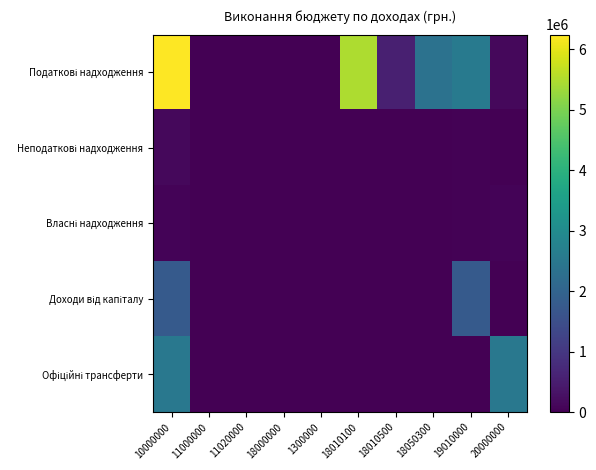

Which category has the lowest value across all series?

11000000